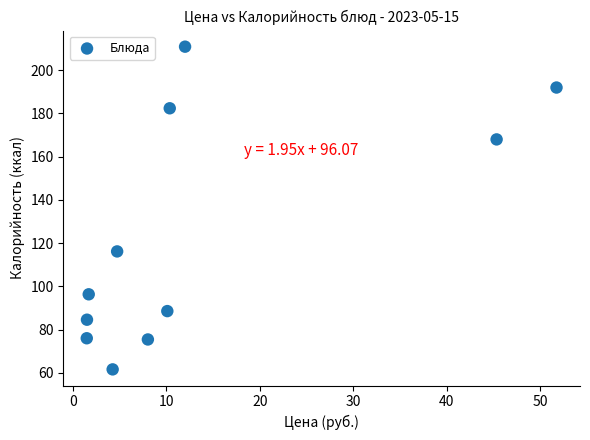

What Y value in the scatter plot is closest to 136?

116.2